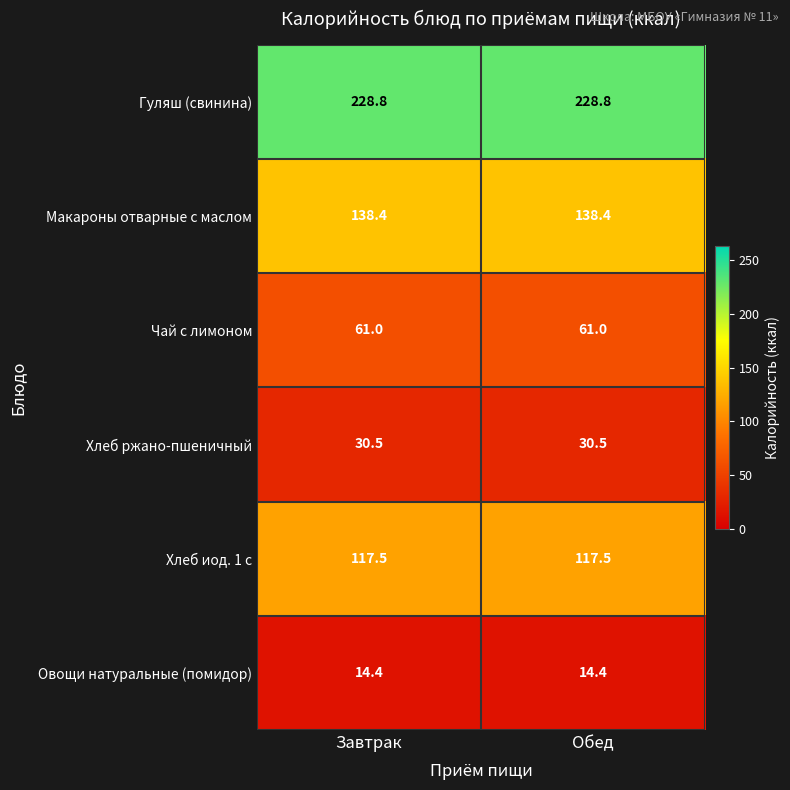

Reading right to left, list all the values displayed in this chart.

Гуляш (свинина): Обед=228.8	Завтрак=228.8
Макароны отварные с маслом: Обед=138.4	Завтрак=138.4
Чай с лимоном: Обед=61.0	Завтрак=61.0
Хлеб ржано-пшеничный: Обед=30.5	Завтрак=30.5
Хлеб иод. 1 с: Обед=117.5	Завтрак=117.5
Овощи натуральные (помидор): Обед=14.4	Завтрак=14.4